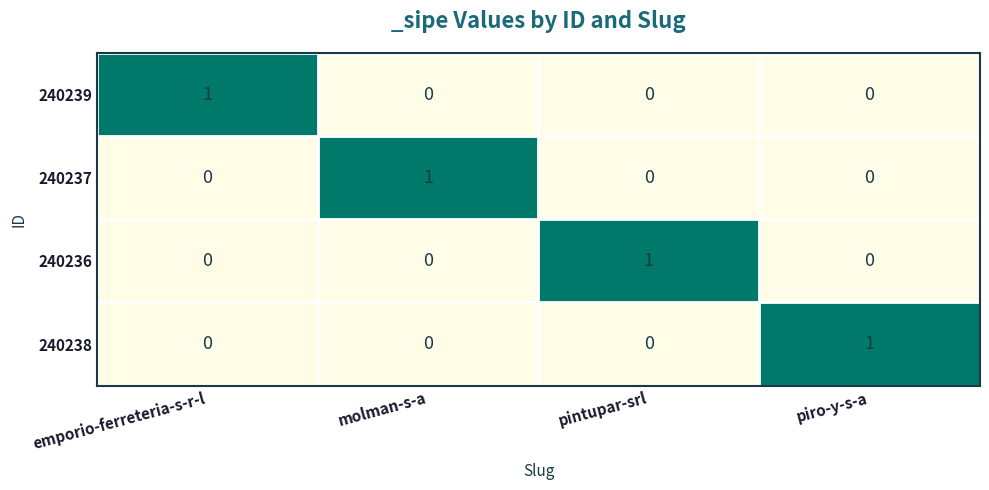

Is it true that 240238 equals 1 at piro-y-s-a?

True